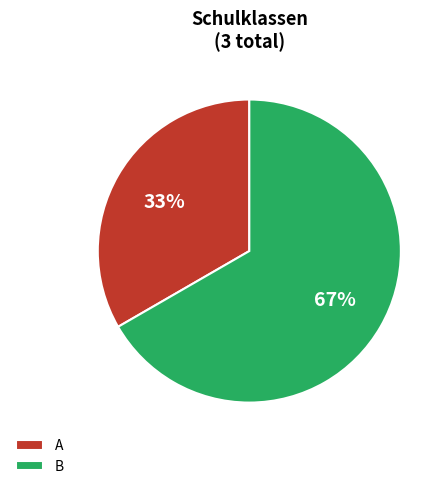

Does any single category account for the majority?

Yes